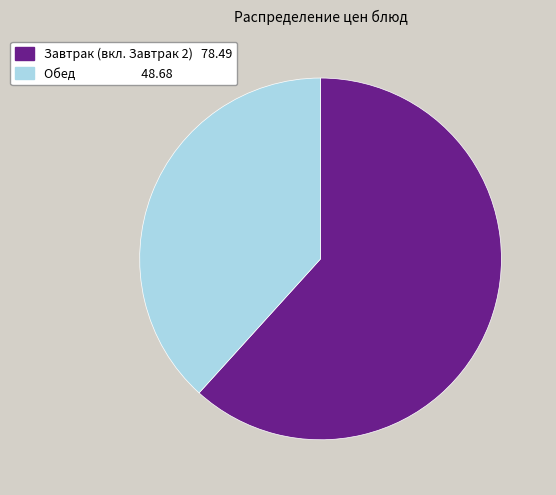

Which category has the smallest portion of the pie?

Обед 48.68